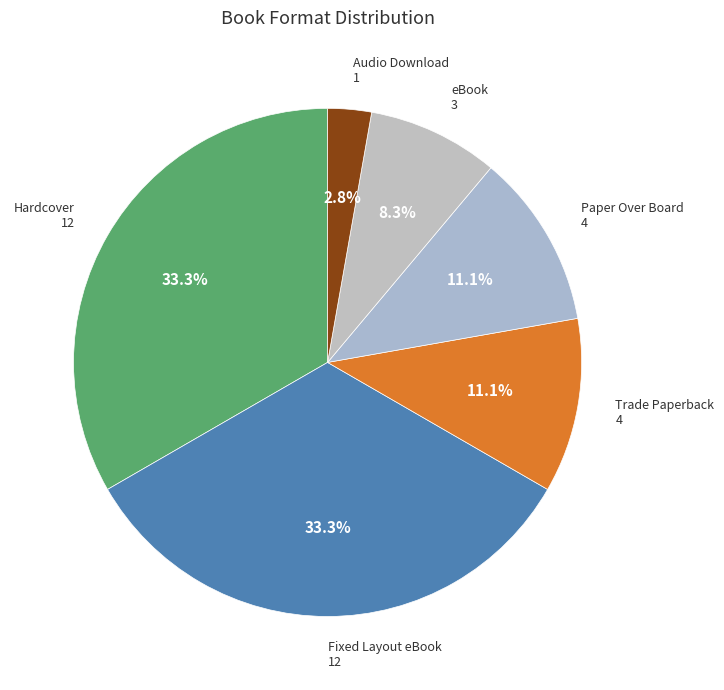

To the nearest percent, what is the difference between the largest and smallest slice percentages?

31%